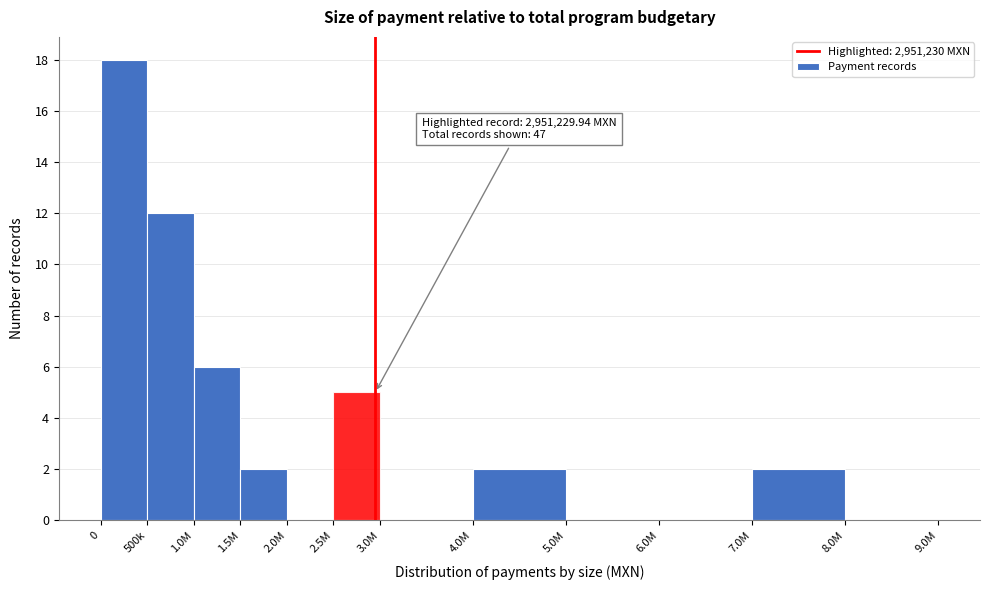

Reading left to right, list all the values displayed in this chart.

0=18	500k=12	1.0M=6	1.5M=2	2.0M=0	2.5M=5	3.0M=0	4.0M=2	5.0M=0	6.0M=0	7.0M=2	8.0M=0